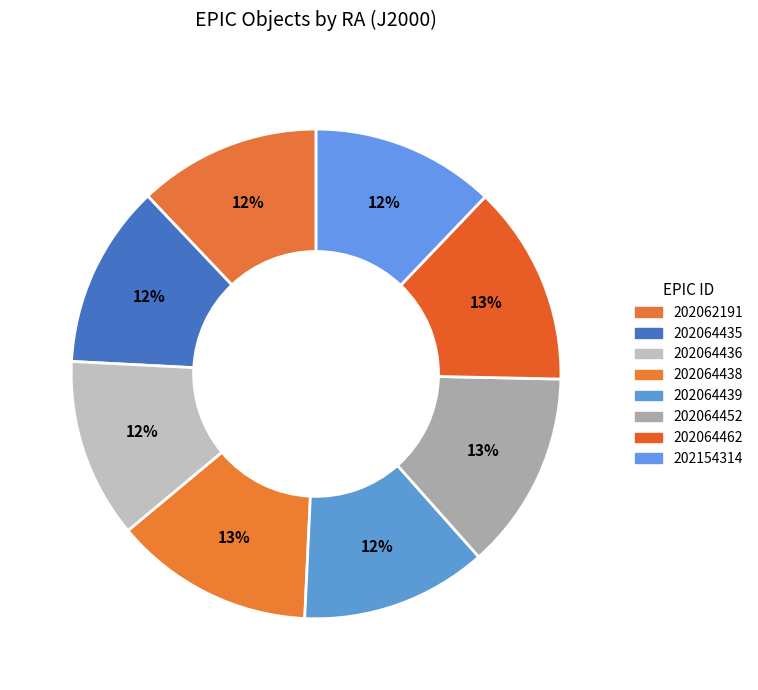

To the nearest percent, what percentage of the pie is 202154314?

12%